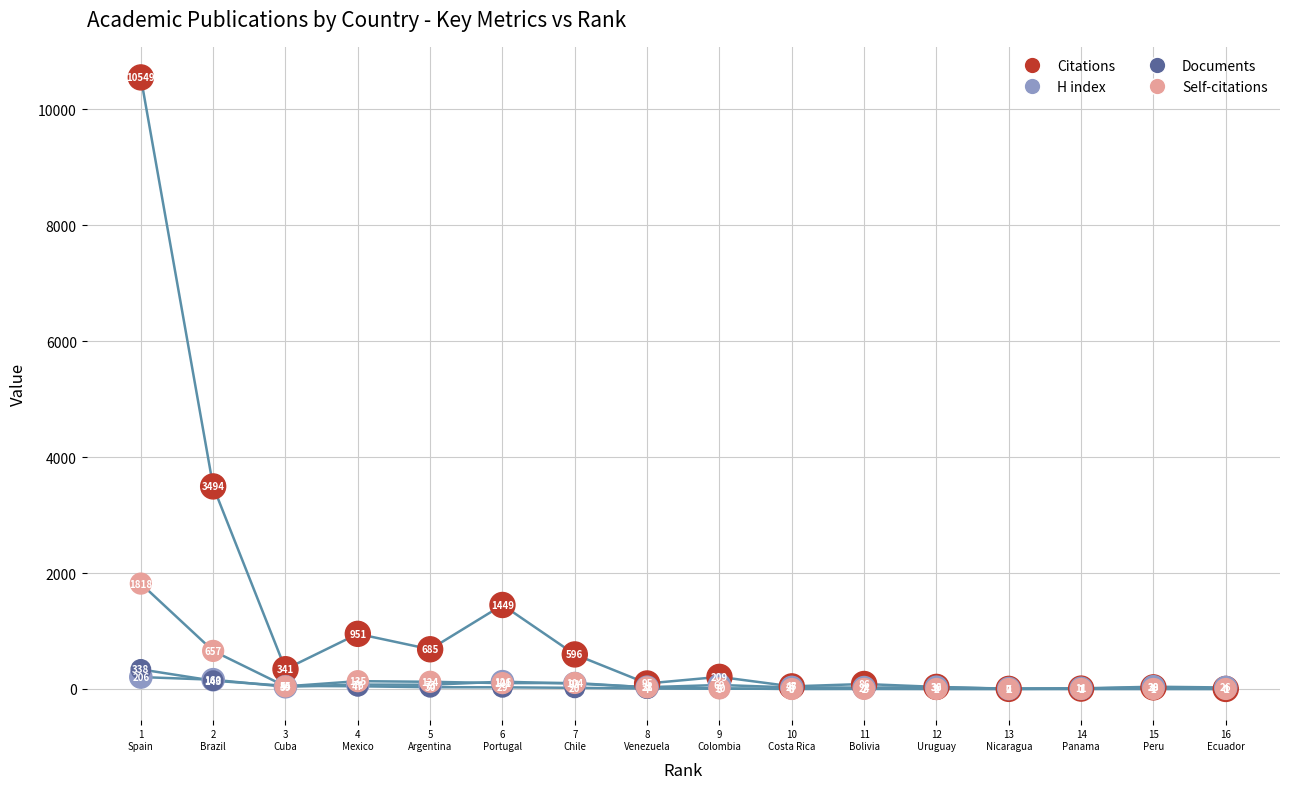

Is this an area chart (filled region under the line)?

No